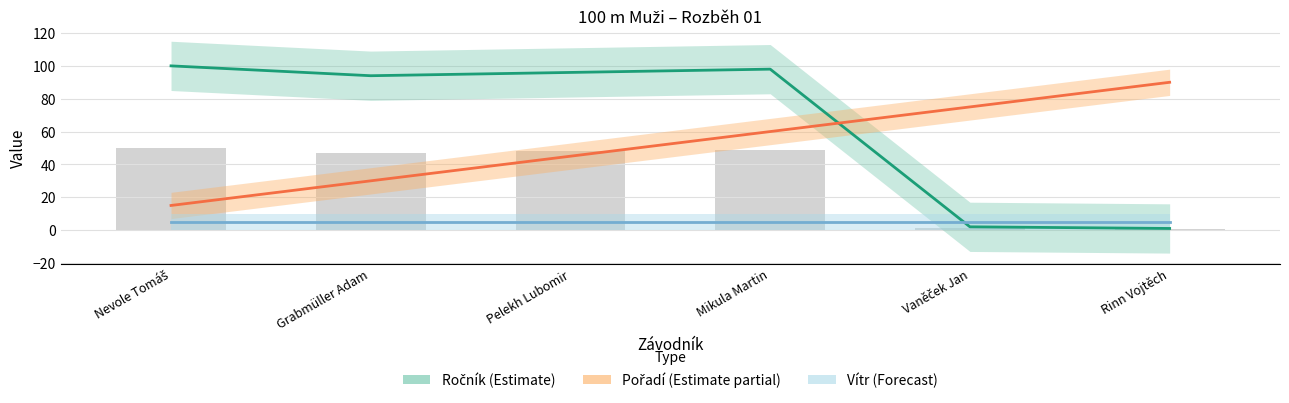

What is the lowest value of the Ročník (Estimate) series?

1